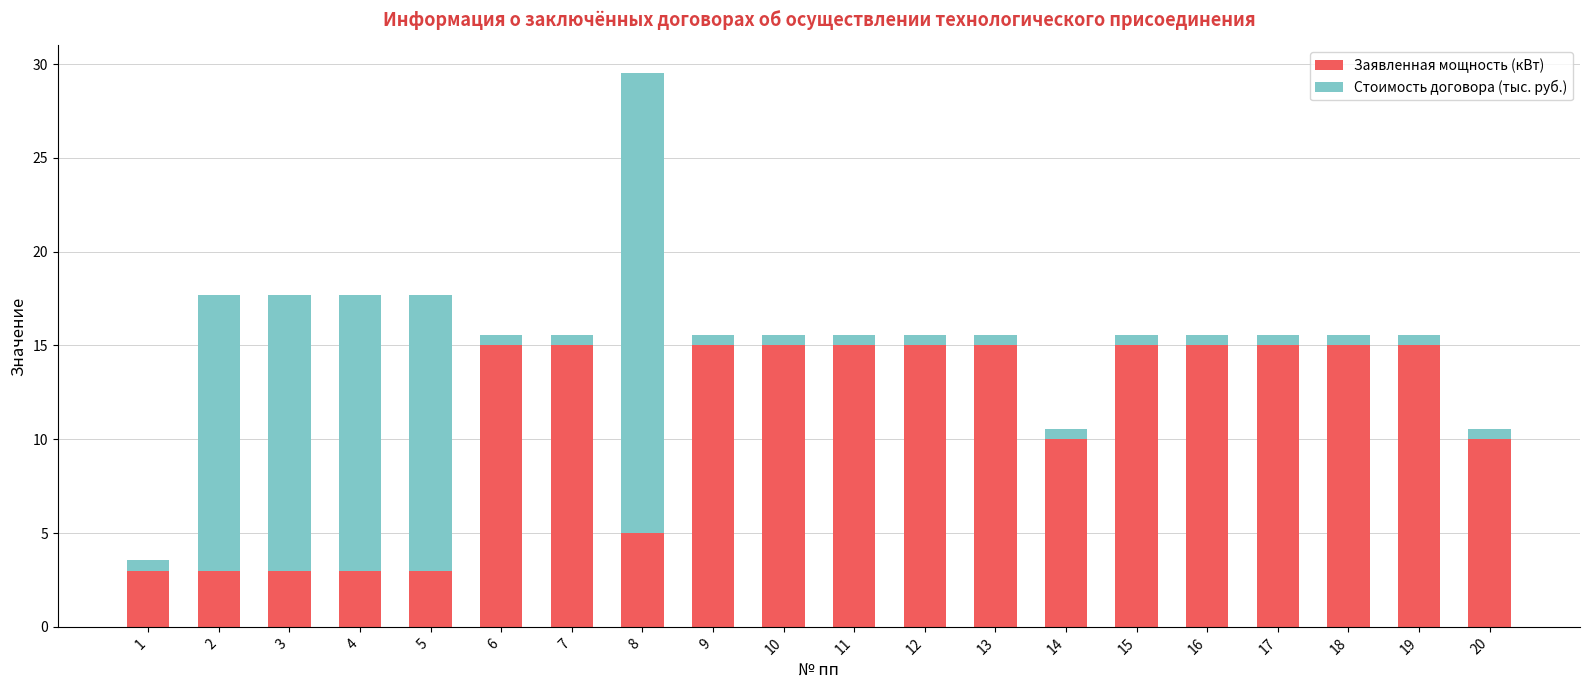

True or false: Заявленная мощность (кВт) has a value of 15.0 at 13.

True